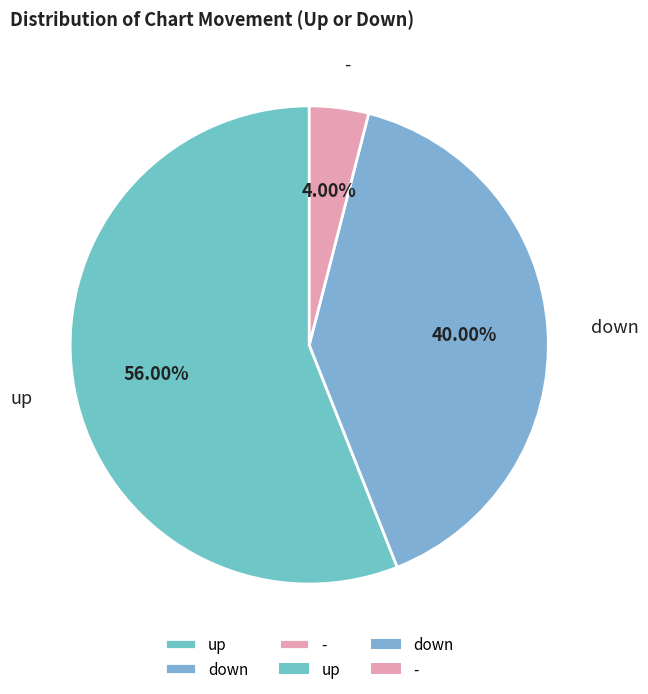

To the nearest percent, what is the average slice percentage?

33%